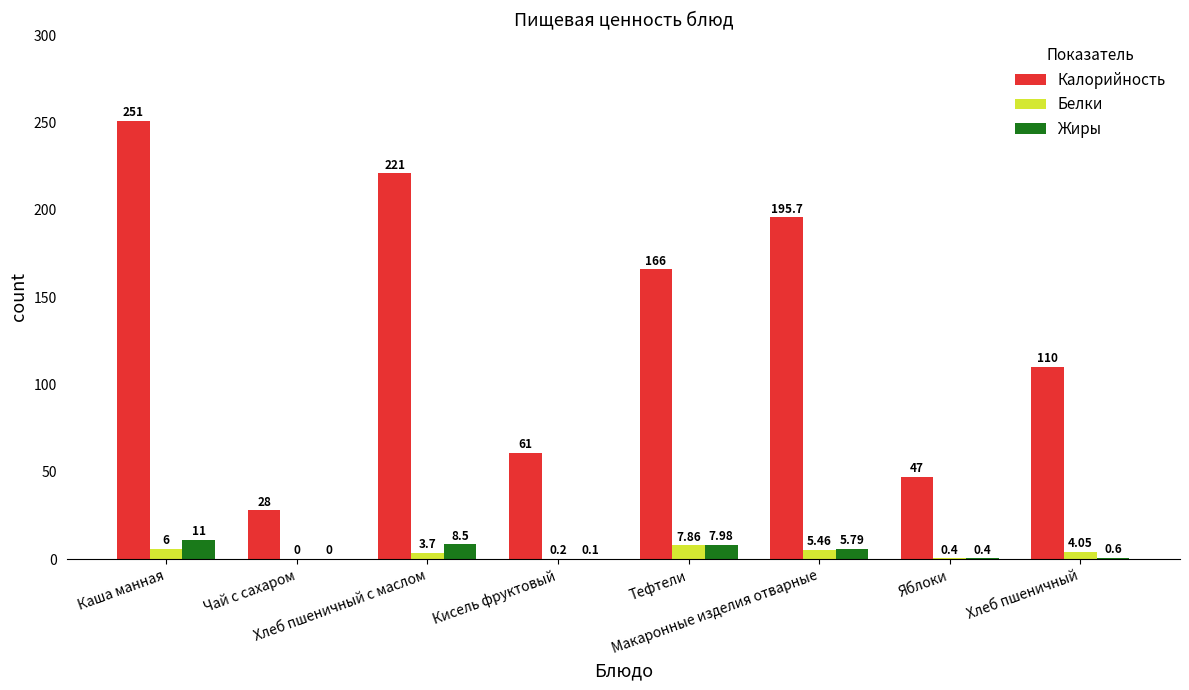

Are the bars grouped side by side (vs. stacked)?

Yes